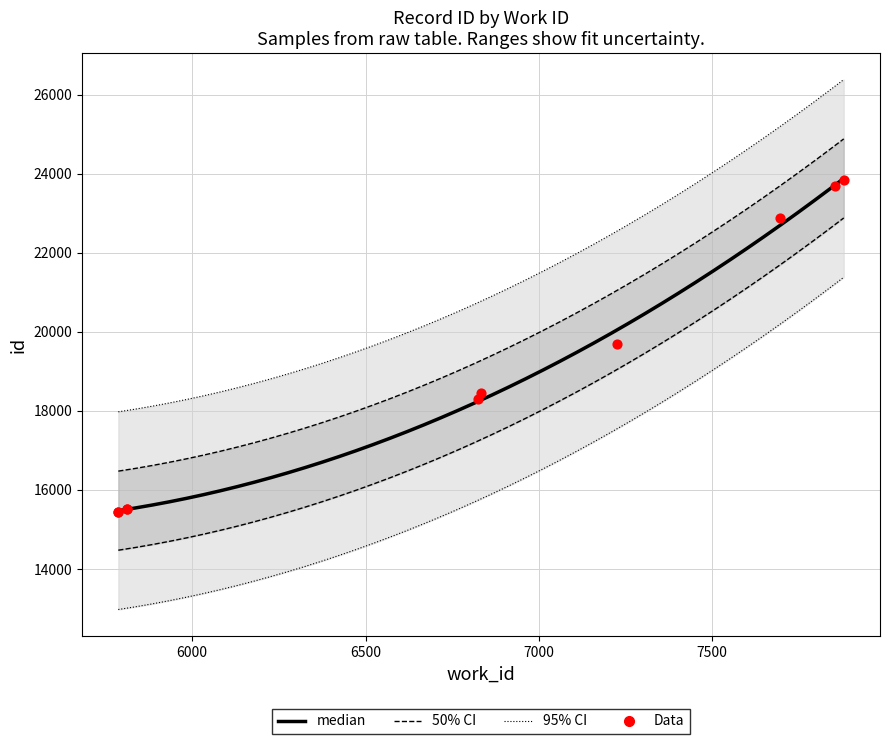

What is the change in value from 5787 to 6833?

+2997